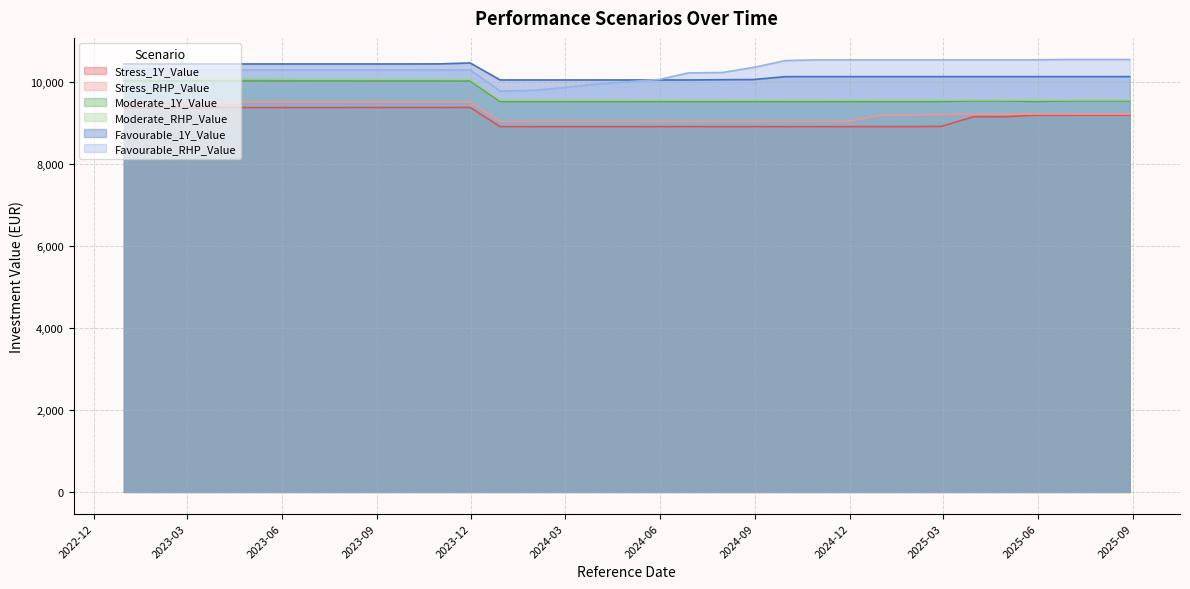

How many values in the Favourable_RHP_Value series exceed 10292?

25